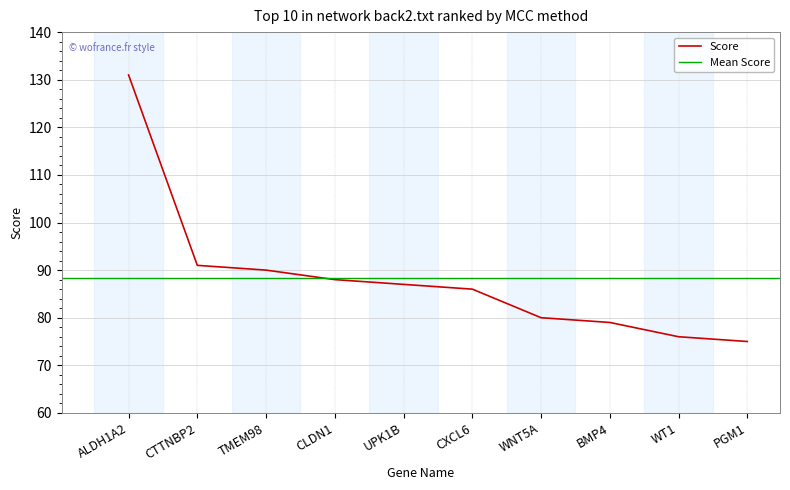

What is the average value?

88